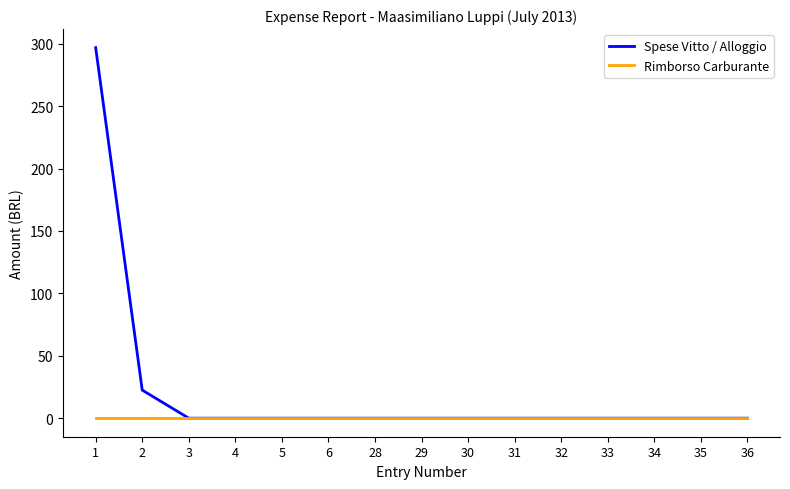

Rank the series by their maximum value, from lowest to highest.

Rimborso Carburante, Spese Vitto / Alloggio